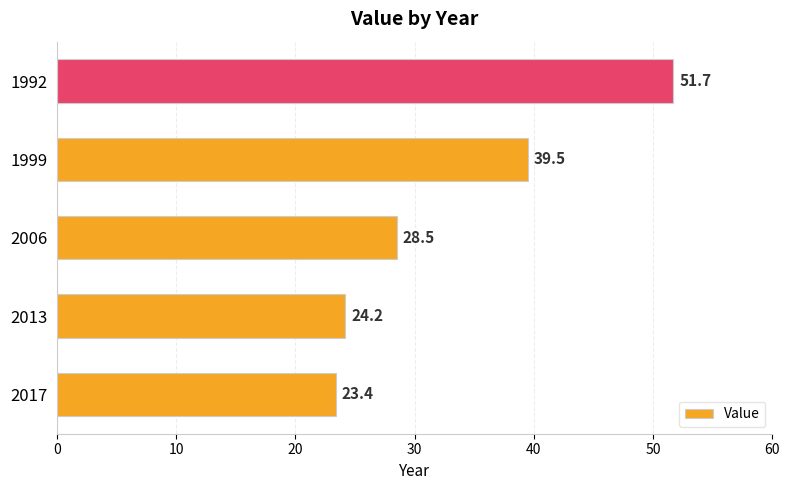

The value at 1999 is 18.6. True or false?

False